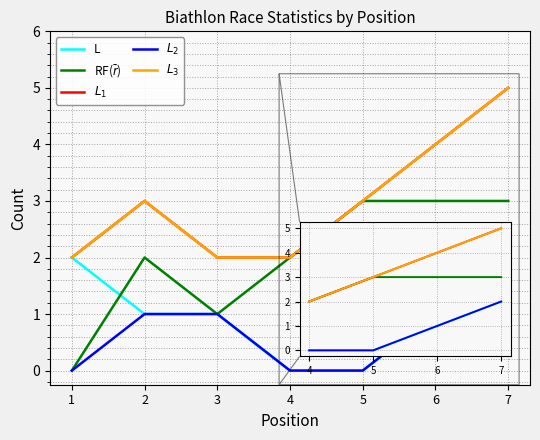

What is the spread (max minus min) of values at 5?

3